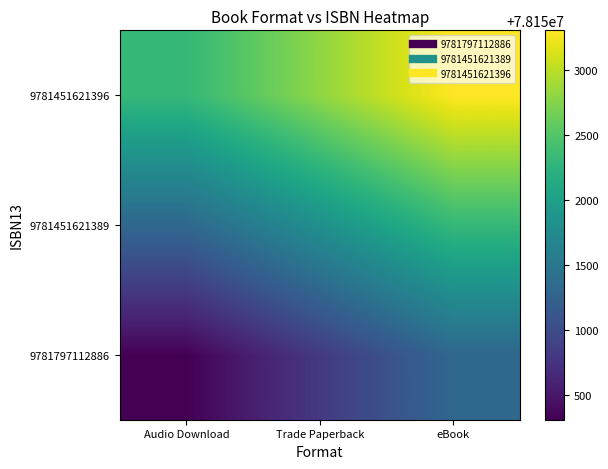

Is the value of 9781451621389 at Trade Paperback greater than the value of 9781797112886 at Audio Download?

Yes